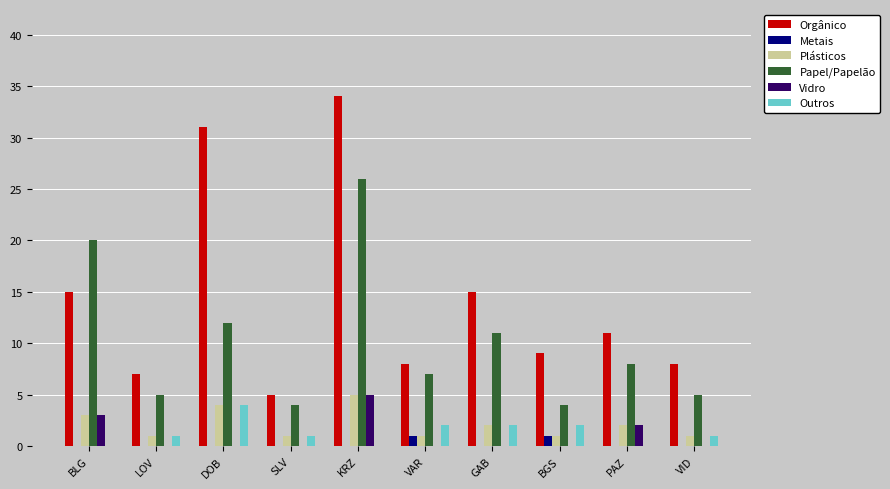

How many distinct data groups are displayed?

6